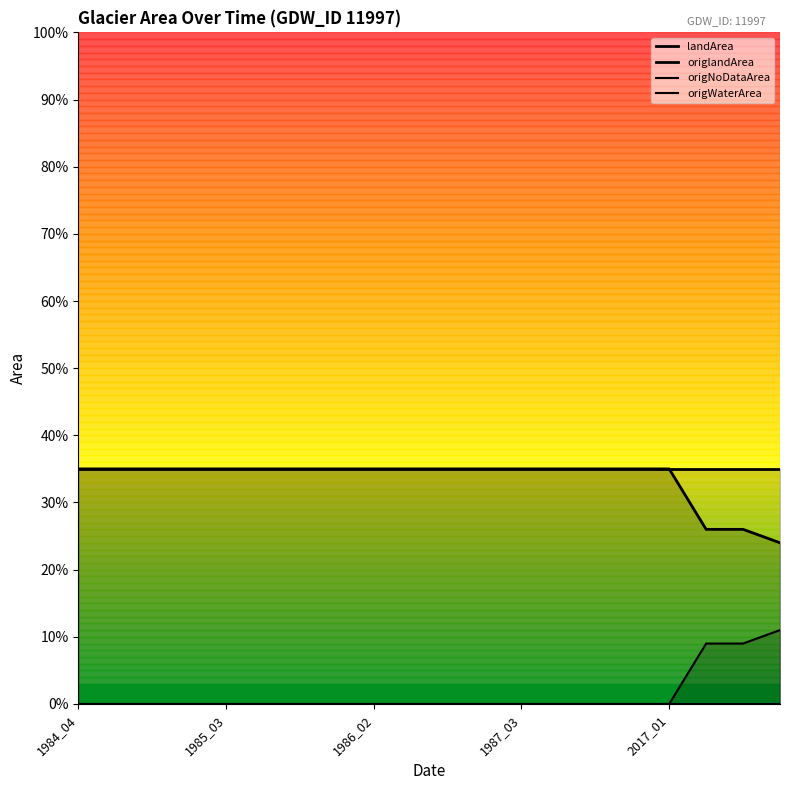

What is the difference between the highest and lowest values at 11?

0.3